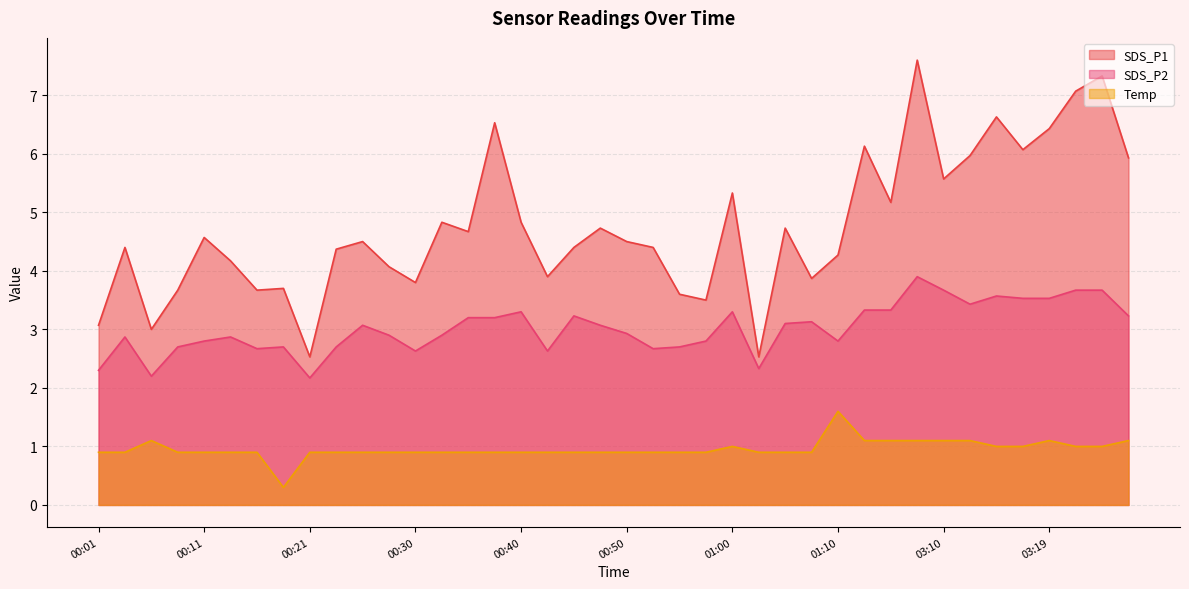

True or false: SDS_P1 has a value of 4.5 at 00:21.

False